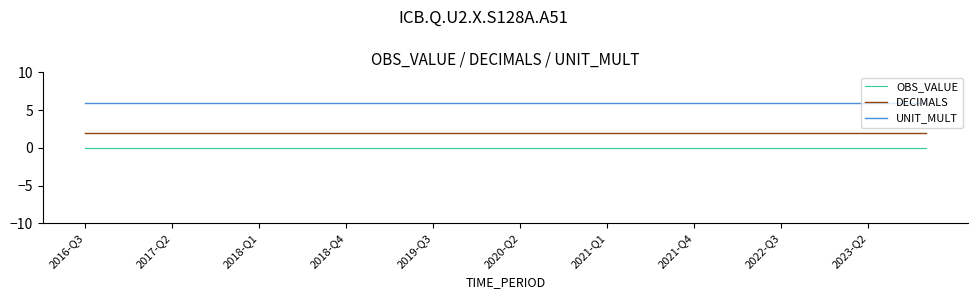

What are all the series names shown in the legend?

OBS_VALUE, DECIMALS, UNIT_MULT